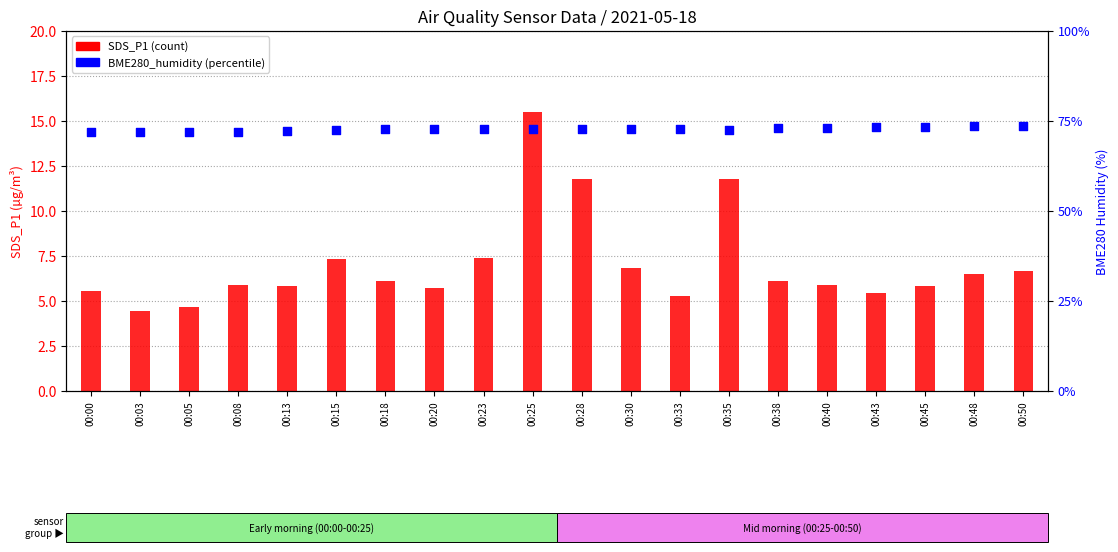

Which series has the largest Y range (max minus min)?

SDS_P1